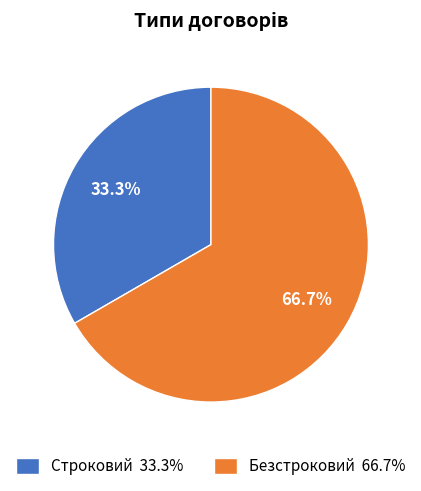

What is the ratio of the value at Безстроковий to the value at Строковий?

2.0